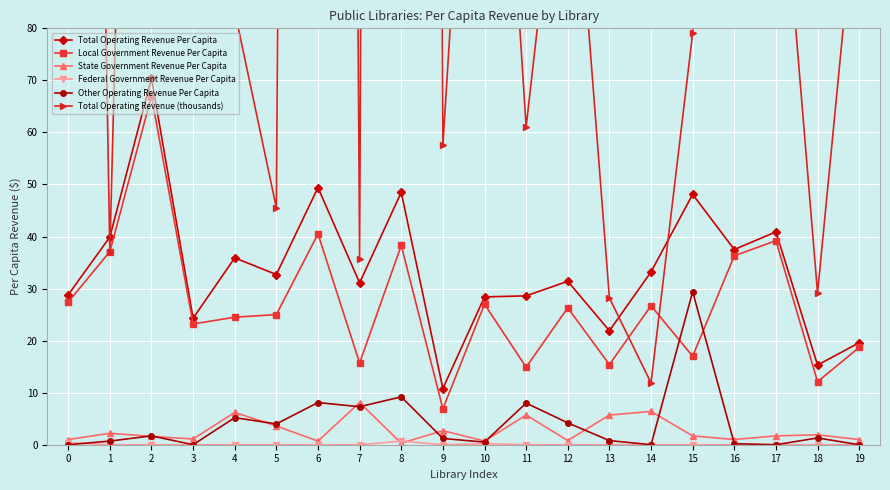

At which label is Total Operating Revenue Per Capita closest to 40?

1